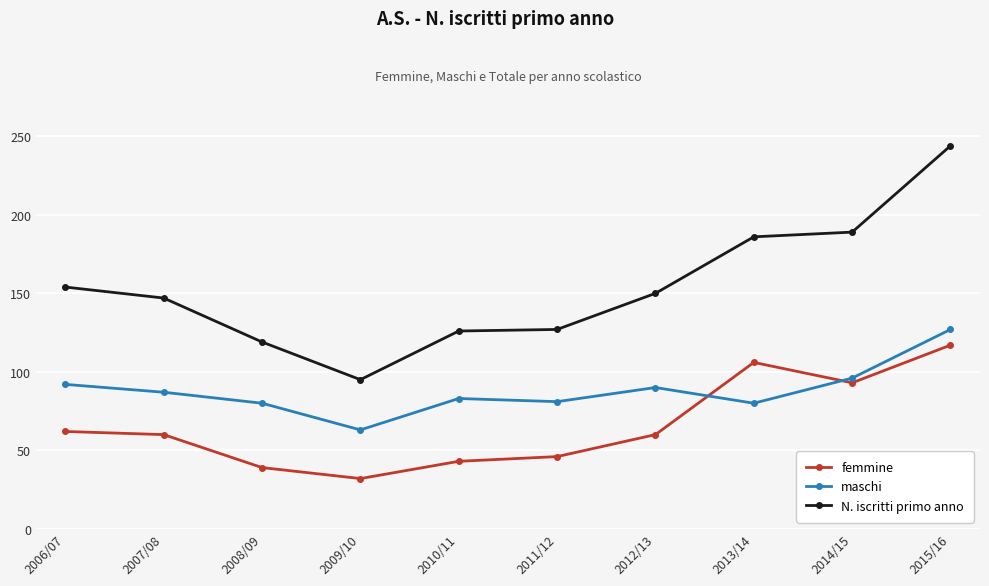

Which category has the highest value across all series?

2015/16